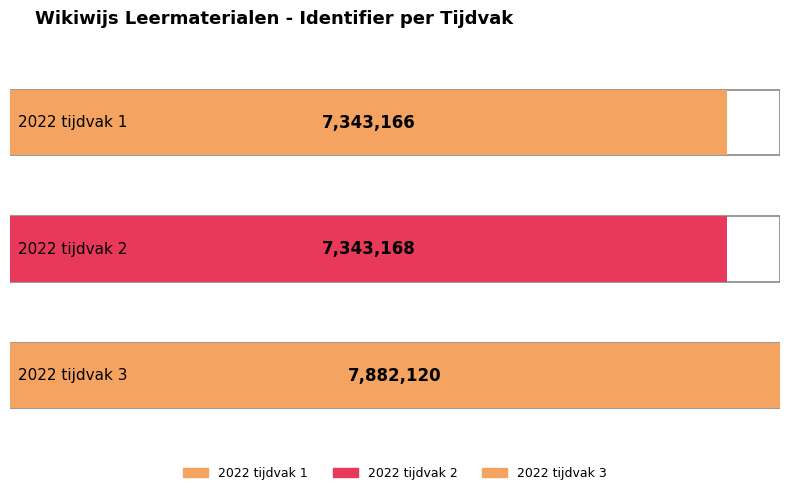

True or false: the data shows 7343166 at 2022 tijdvak 1.

True